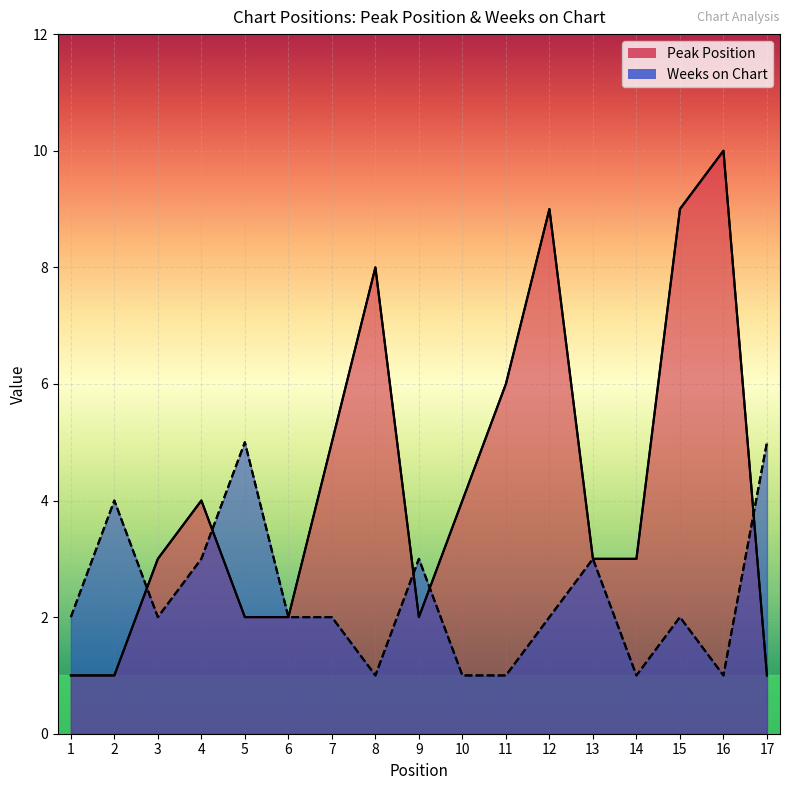

At which category does Peak Position reach its first local peak?

4